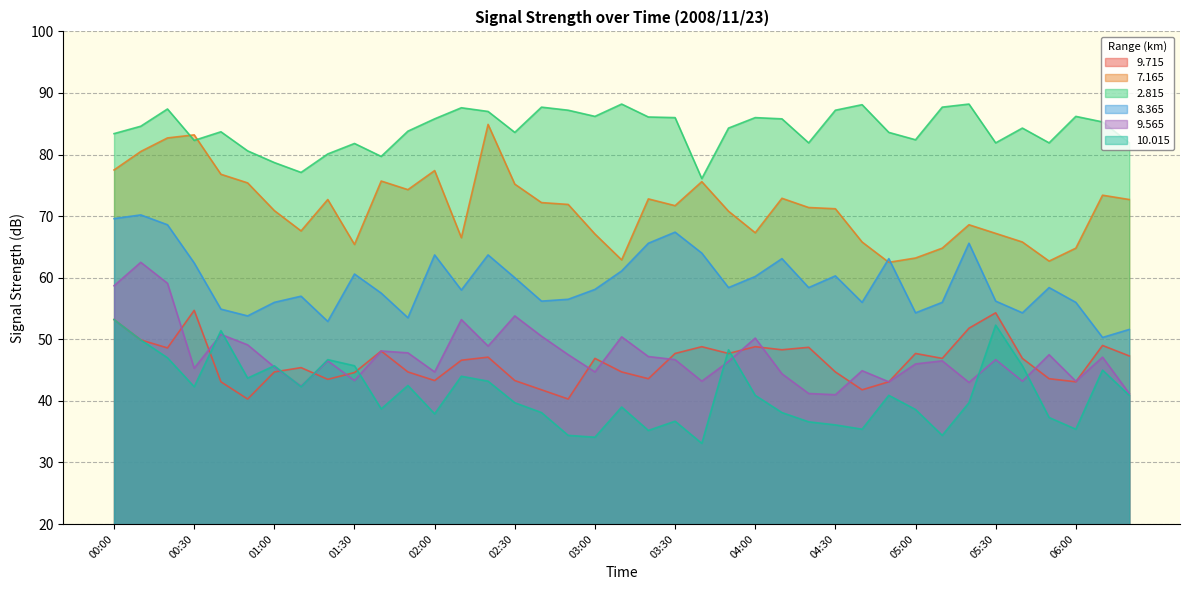

At which category does the chart reach its minimum across all series?

03:40